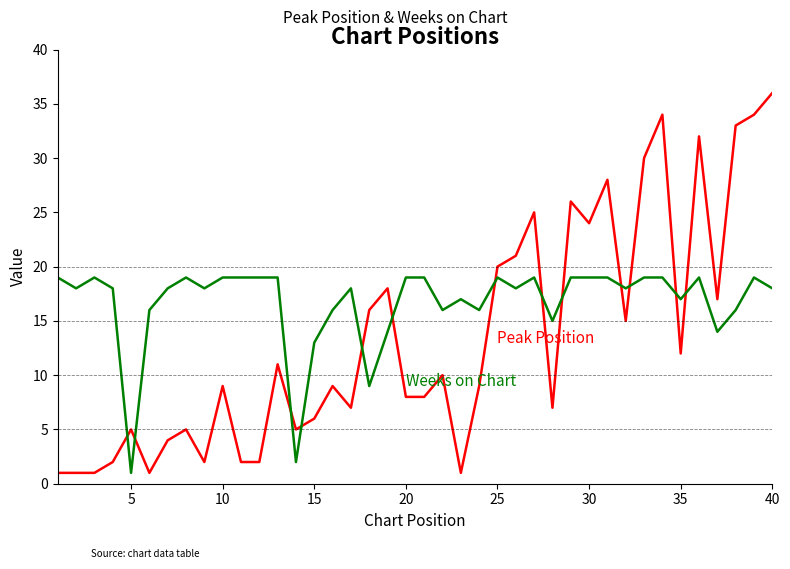

What is the greatest value displayed?

36